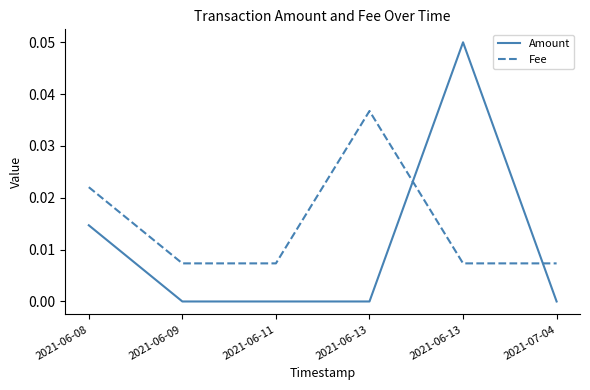

Does the chart have visible grid lines?

No